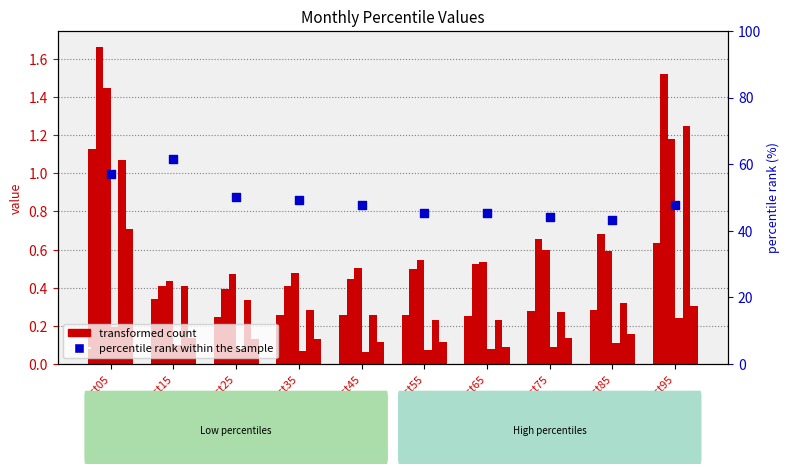

Which series has the largest Y range (max minus min)?

percentile rank within the sample